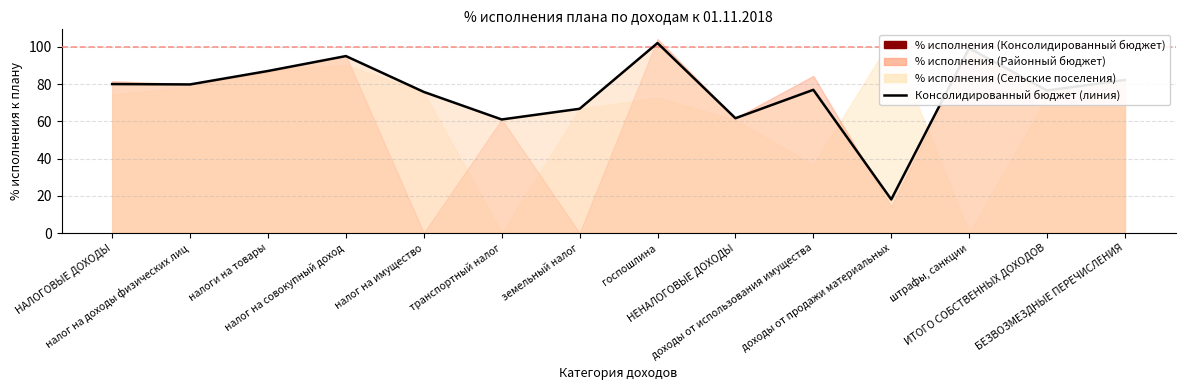

List the labels in order of value, largest first.

госпошлина, штрафы, санкции, налог на совокупный доход, налоги на товары, БЕЗВОЗМЕЗДНЫЕ ПЕРЕЧИСЛЕНИЯ, НАЛОГОВЫЕ ДОХОДЫ, налог на доходы физических лиц, доходы от использования имущества, ИТОГО СОБСТВЕННЫХ ДОХОДОВ, налог на имущество, земельный налог, НЕНАЛОГОВЫЕ ДОХОДЫ, транспортный налог, доходы от продажи материальных